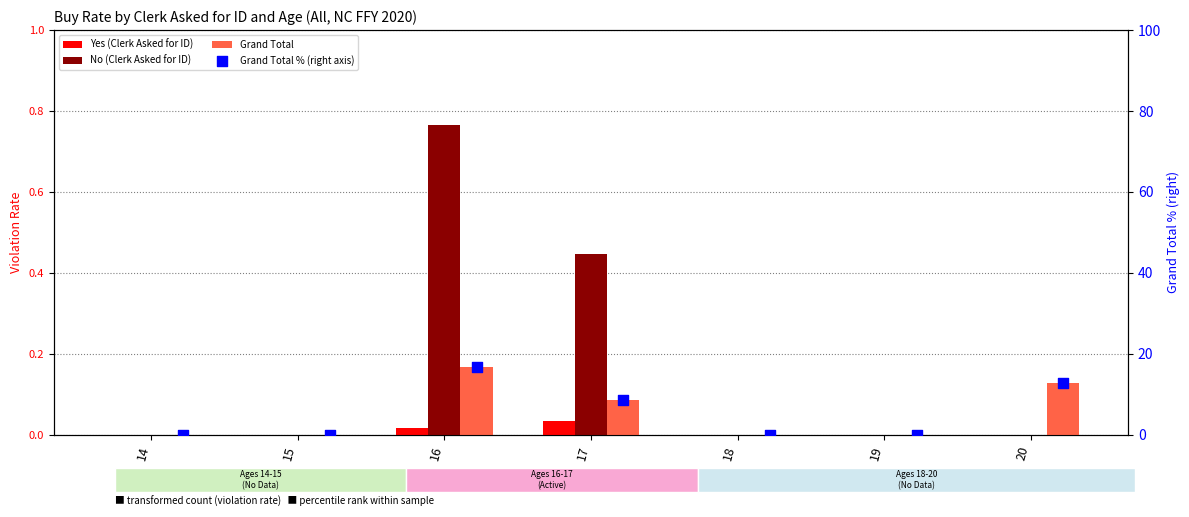

At how many categories does at least one series exceed 9?

2